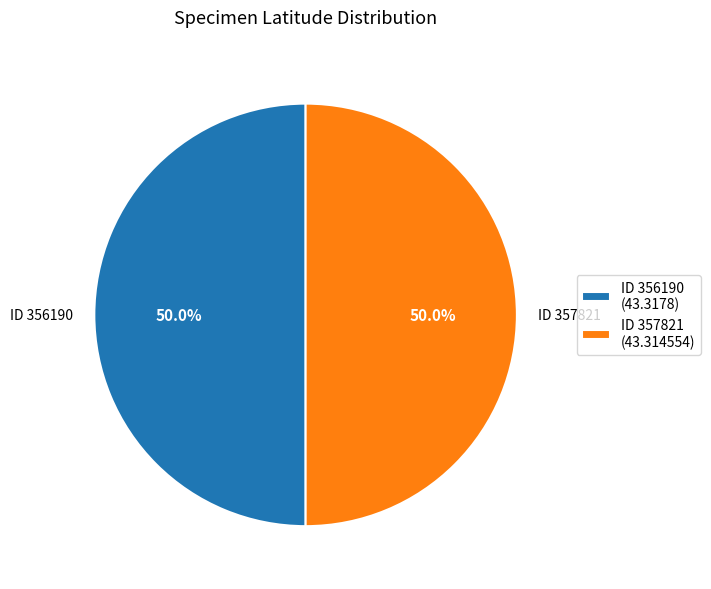

Is the sum of ID 356190 (43.3178) and ID 357821 (43.314554) greater than half?

Yes